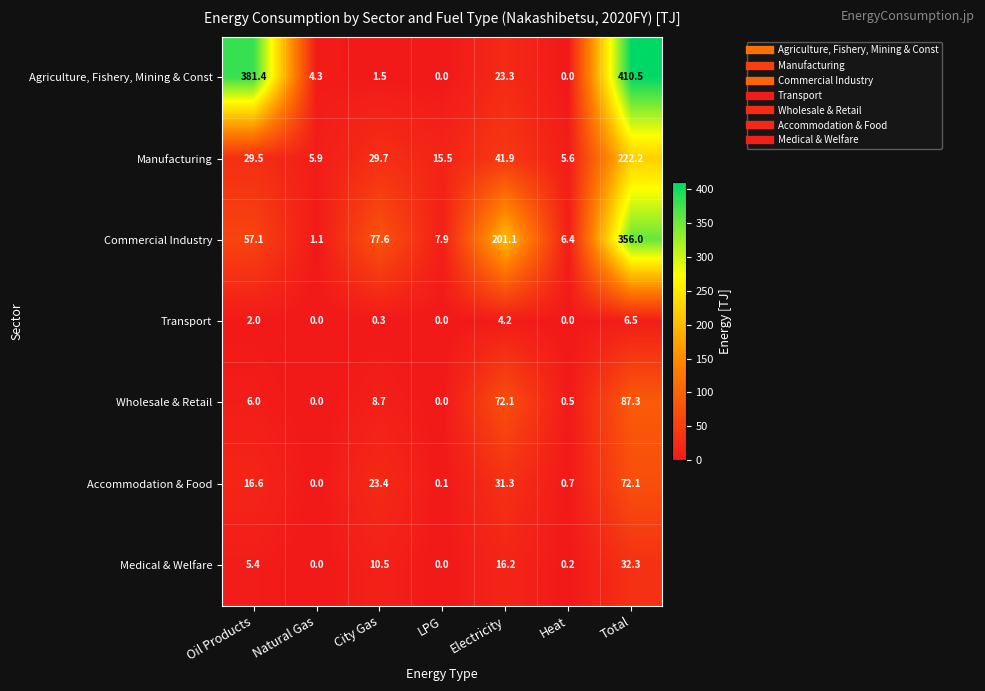

How many distinct data groups are displayed?

7